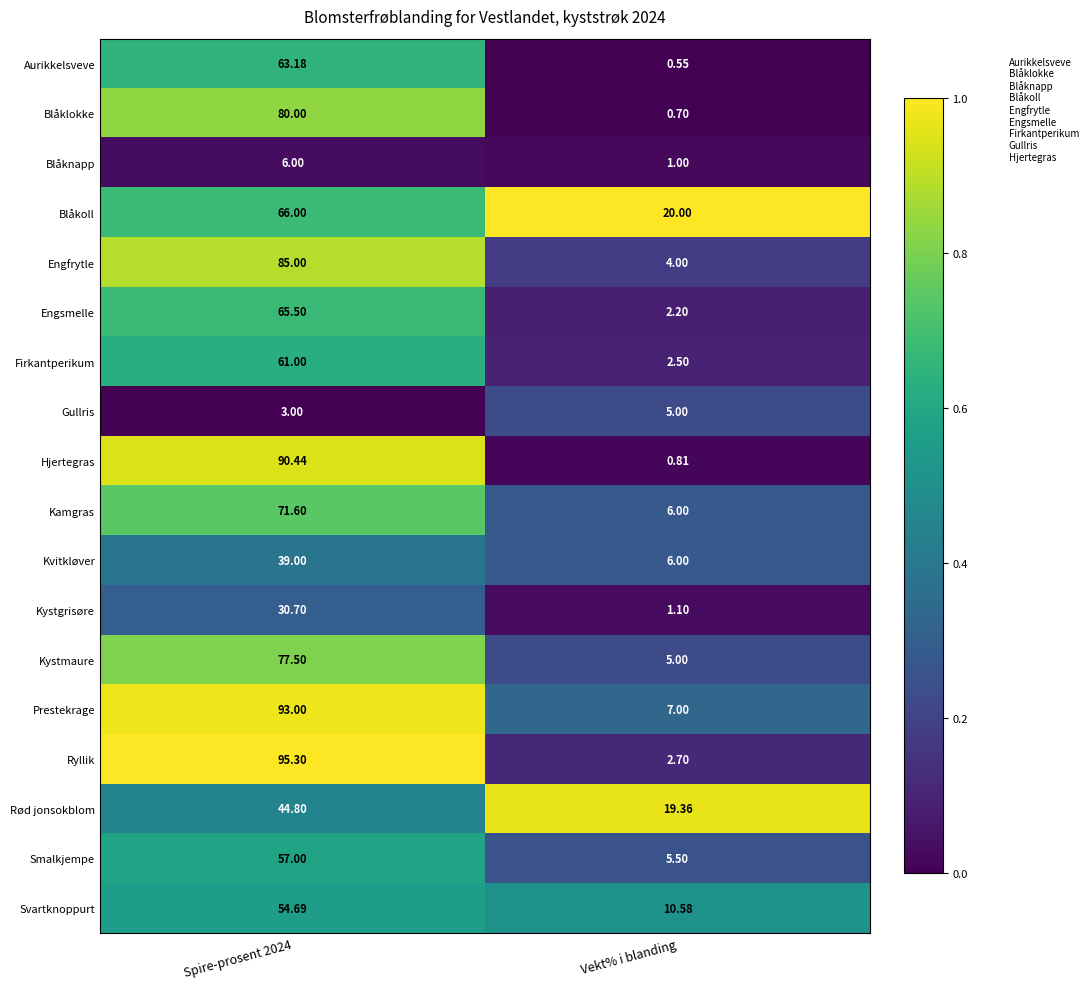

Rank the series at Spire-prosent 2024 from lowest to highest value.

Gullris, Blåknapp, Kystgrisøre, Kvitkløver, Rød jonsokblom, Svartknoppurt, Smalkjempe, Firkantperikum, Aurikkelsveve, Engsmelle, Blåkoll, Kamgras, Kystmaure, Blåklokke, Engfrytle, Hjertegras, Prestekrage, Ryllik